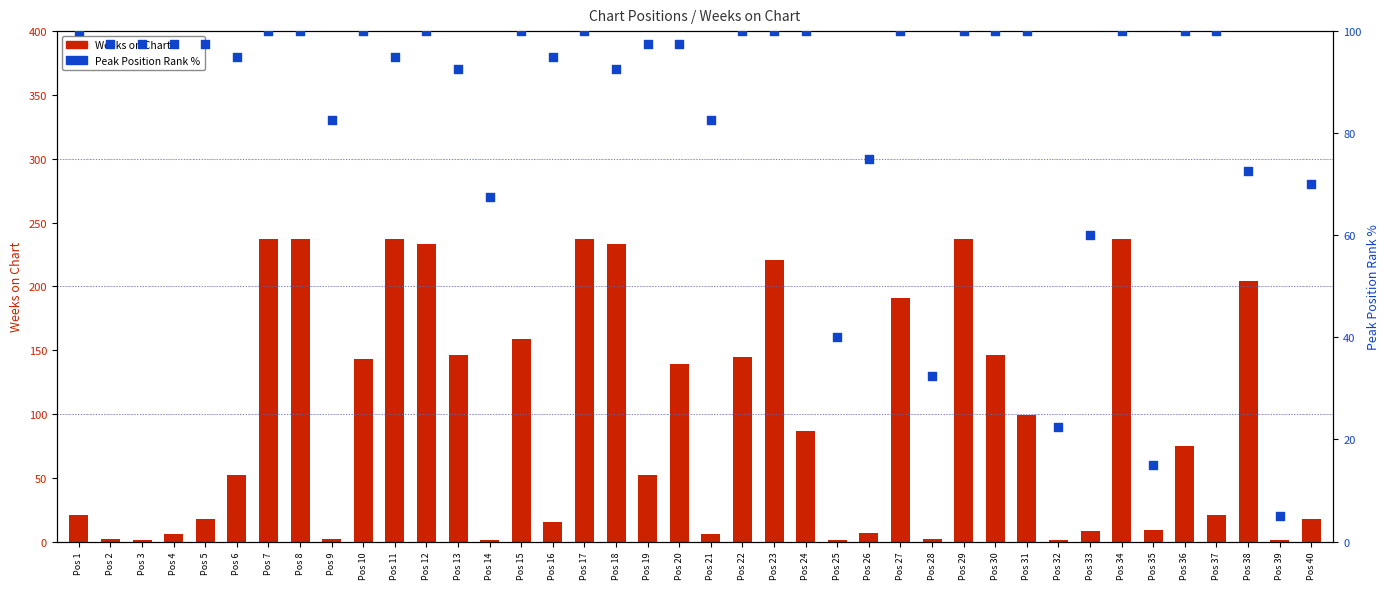

What is the total value across all series at Pos 9?

84.5